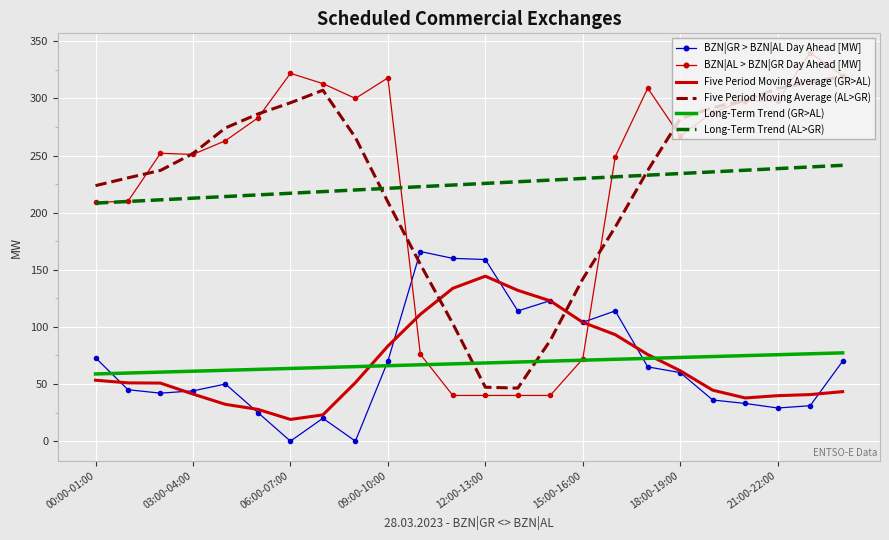

What is the maximum value for BZN|AL > BZN|GR Day Ahead [MW]?

340.0